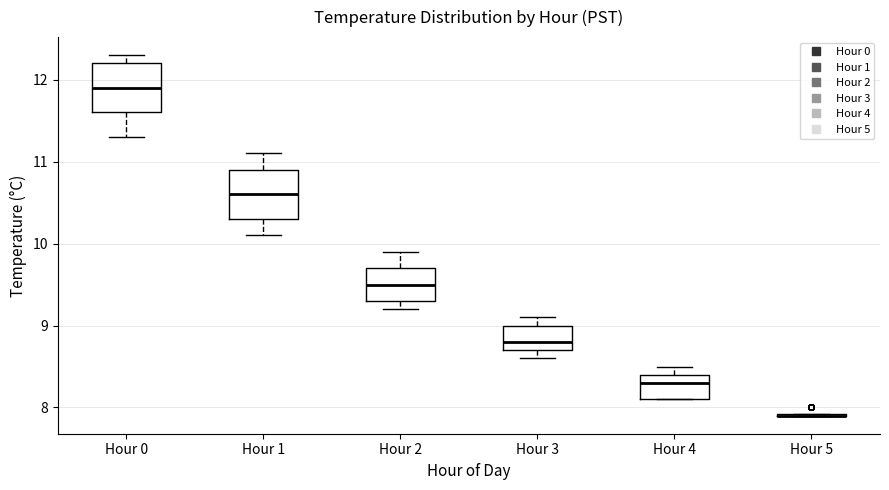

Reading left to right, transcribe this box plot: for each box, give where its median line is, the range the box spans, and where its two whiskers end, as read against the y-axis. The values are not printed on the chart, so give them approximately, as read against the axis.

Hour 0: median 11.9, box 11.6 to 12.2, whiskers 11.3 to 12.3
Hour 1: median 10.6, box 10.3 to 10.9, whiskers 10.1 to 11.1
Hour 2: median 9.5, box 9.3 to 9.7, whiskers 9.2 to 9.9
Hour 3: median 8.8, box 8.7 to 9.0, whiskers 8.6 to 9.1
Hour 4: median 8.3, box 8.1 to 8.4, whiskers 8.1 to 8.5
Hour 5: box collapsed to a line at 7.9, whiskers 7.9 to 7.9